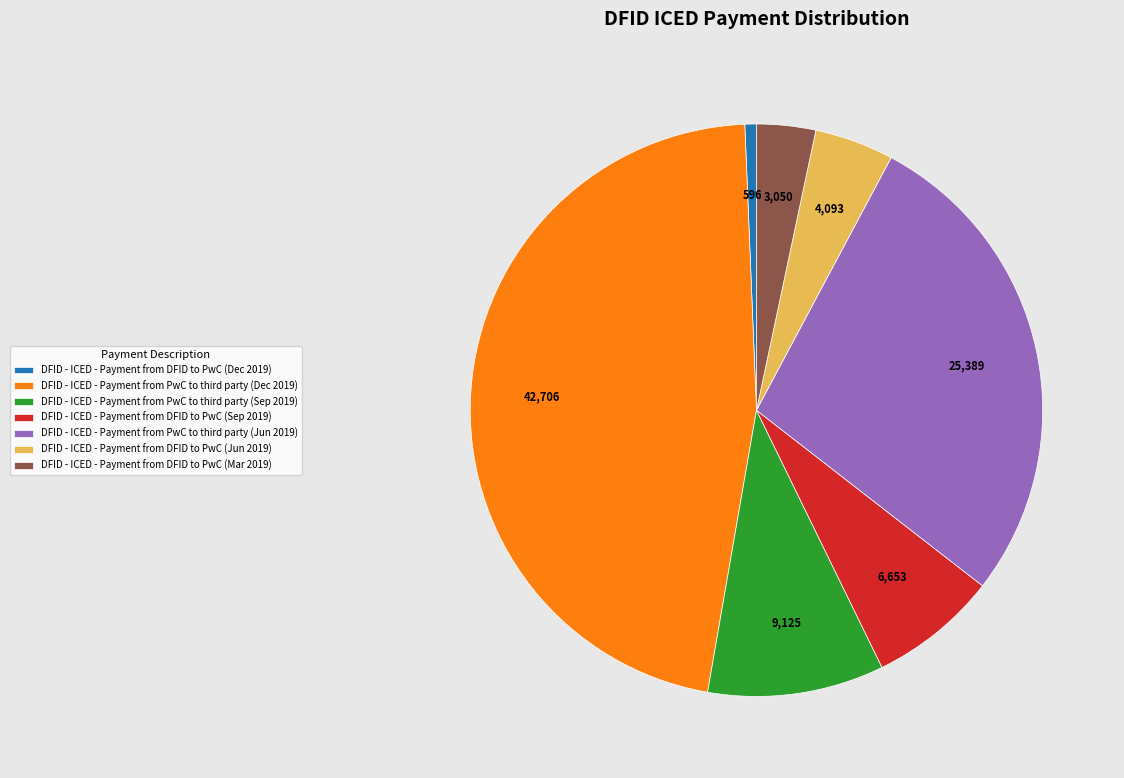

Does DFID - ICED - Payment from DFID to PwC (Jun 2019) represent more than half of the total?

No